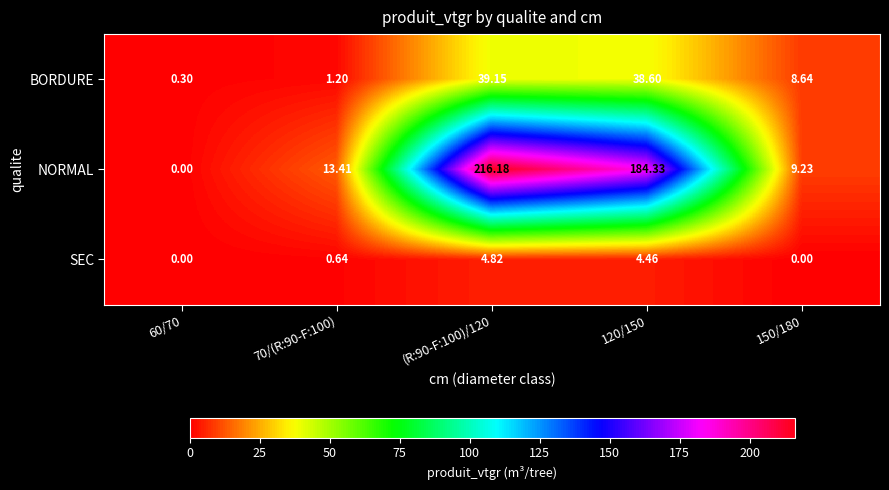

Between 60/70 and 70/(R:90-F:100), which series saw the biggest shift?

NORMAL